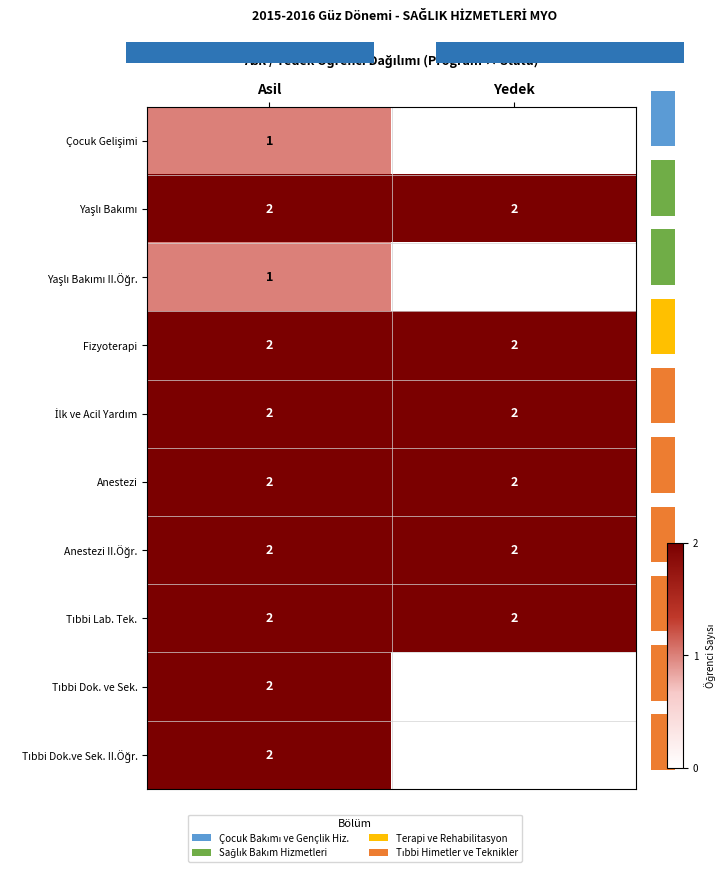

What is the total value across all series at Asil?

18